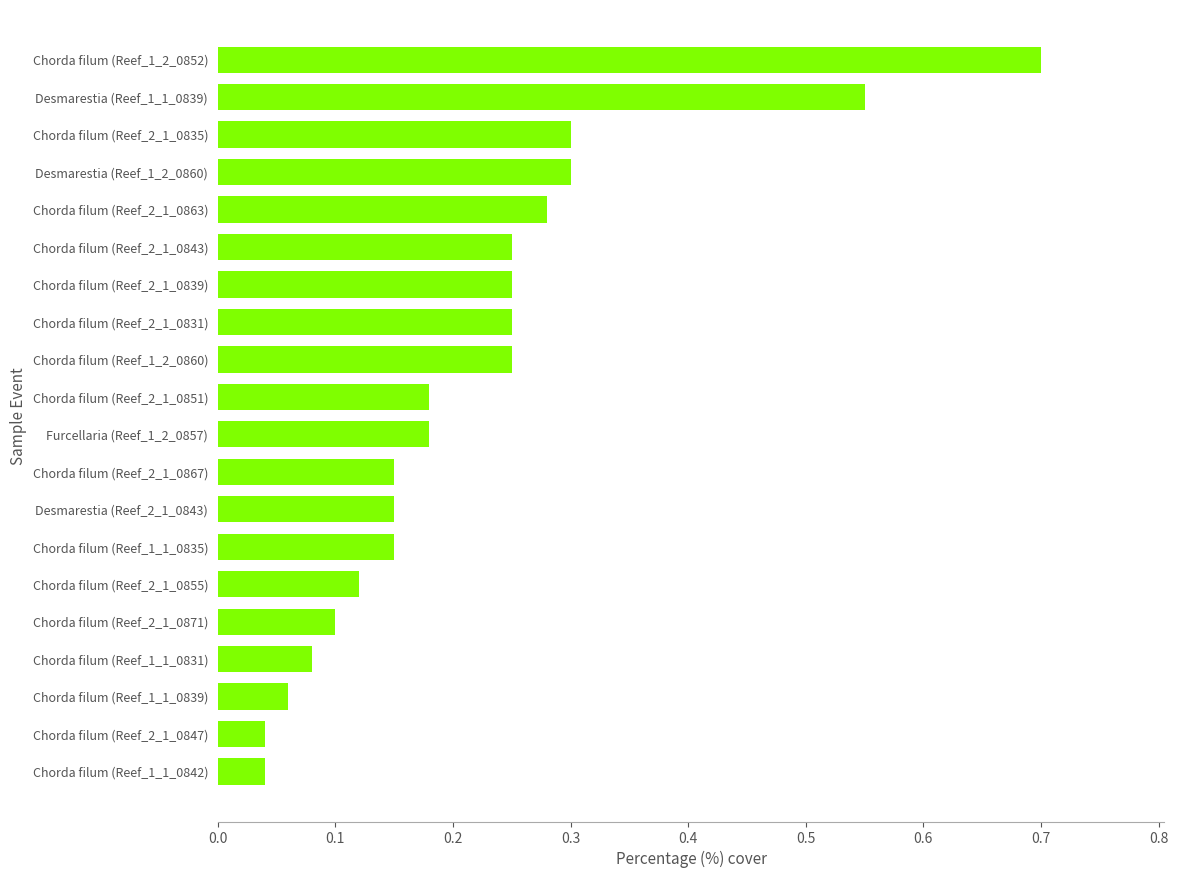

Which category has the highest value across all series?

Chorda filum (Reef_1_2_0852)